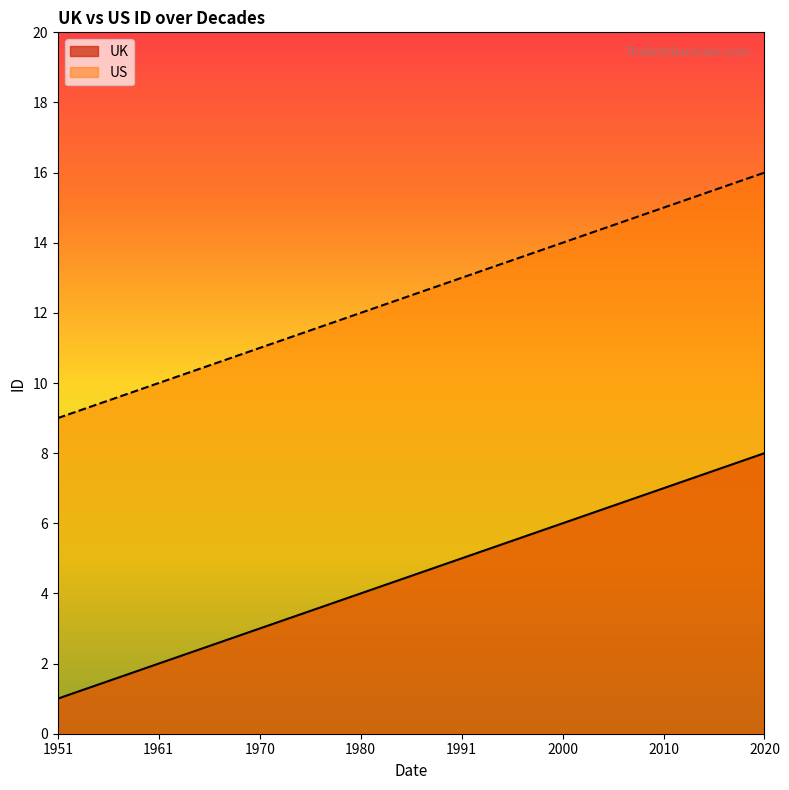

The UK series shows 6 at 1980. True or false?

False